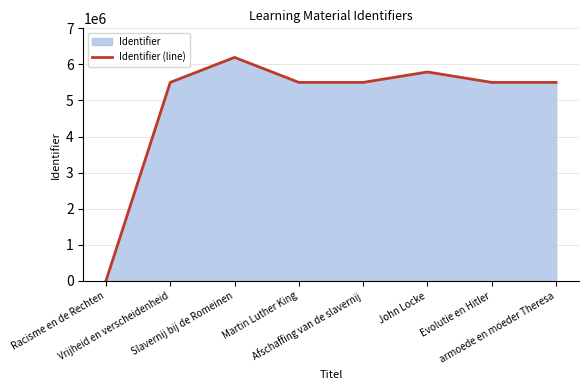

The chart shows a value of 2242772 at Afschaffing van de slavernij. True or false?

False